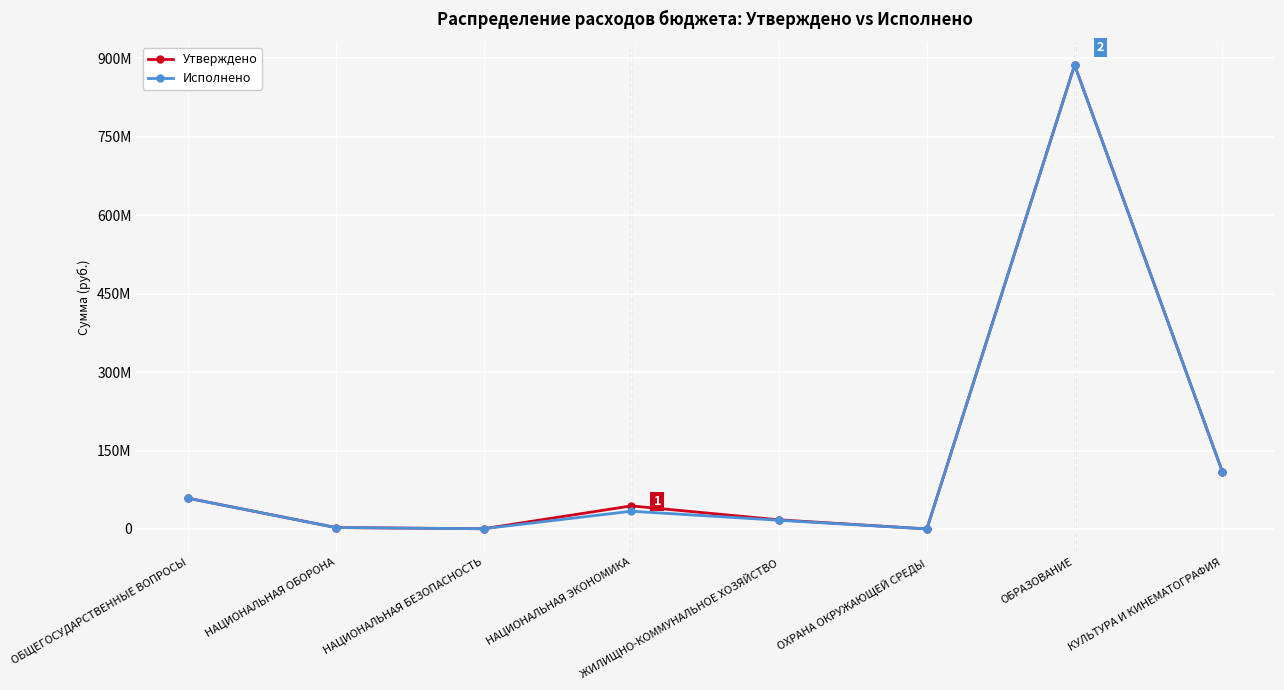

True or false: Исполнено and Утверждено cross at least once.

False